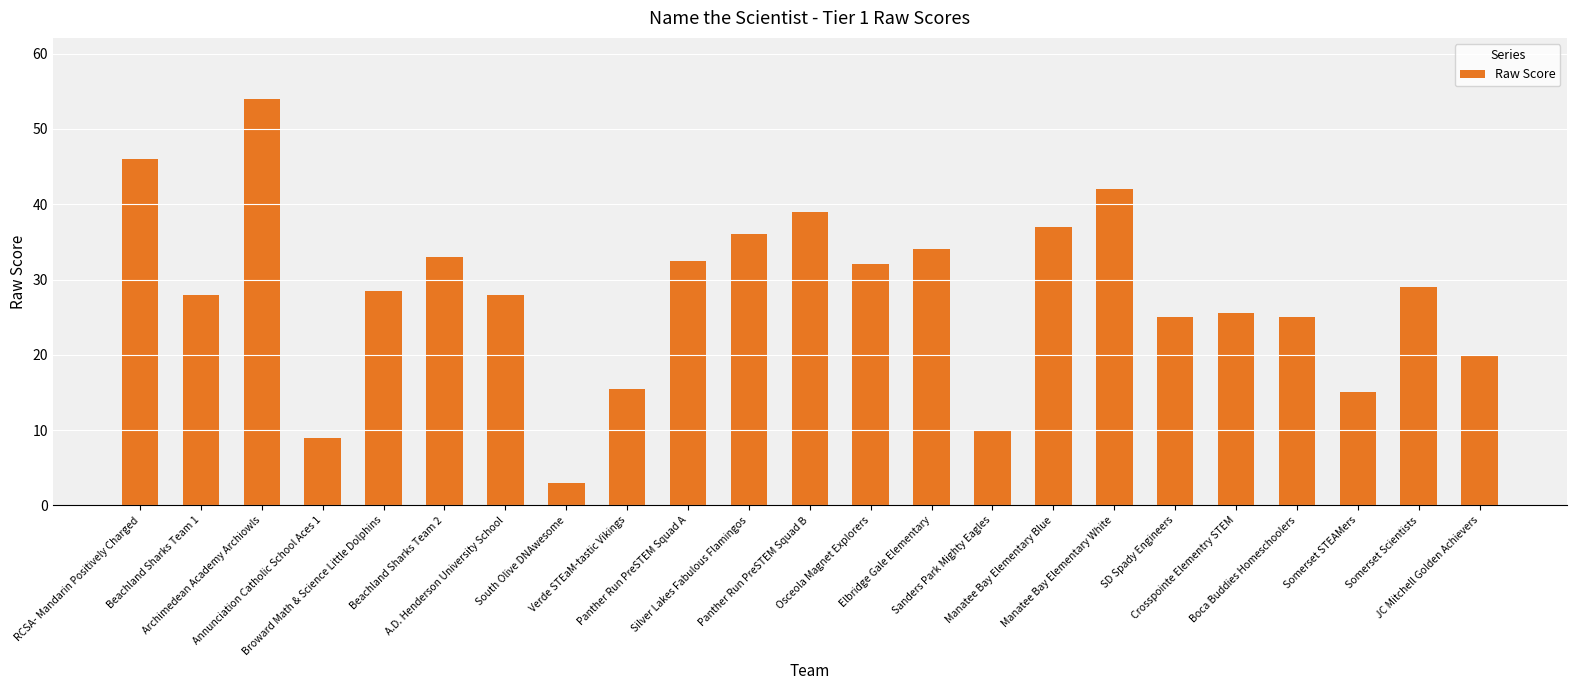

Which category has the lowest value across all series?

South Olive DNAwesome